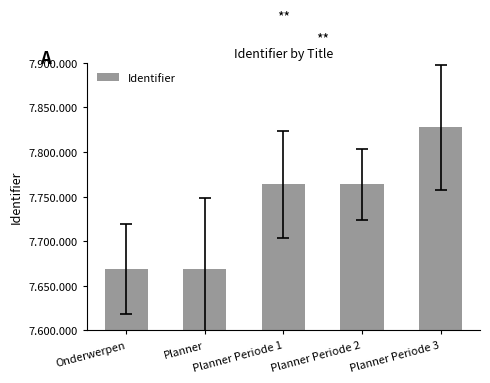

List the labels in order of value, largest first.

Planner Periode 3, Planner Periode 2, Planner Periode 1, Onderwerpen, Planner